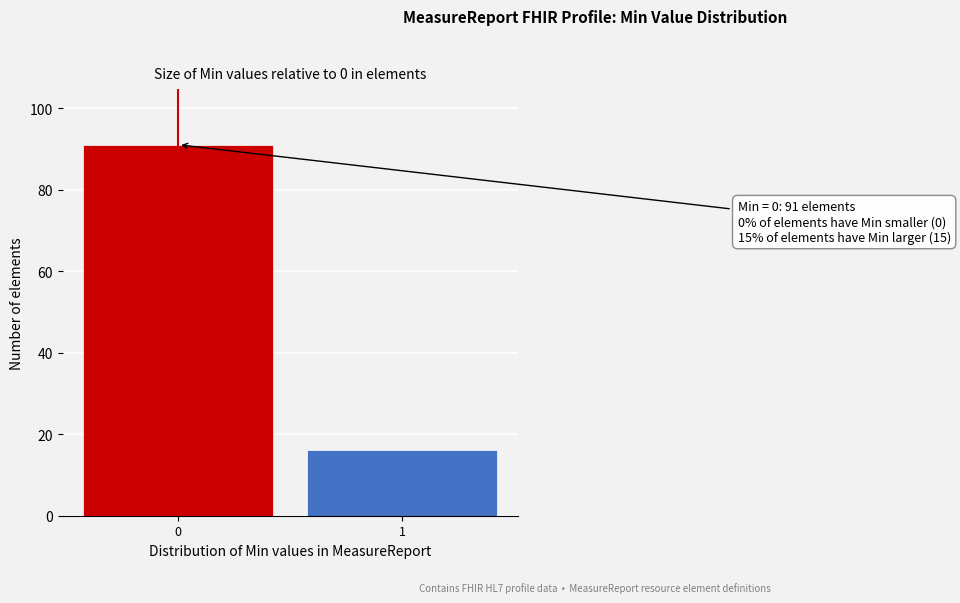

Reading left to right, list all the values displayed in this chart.

91	16